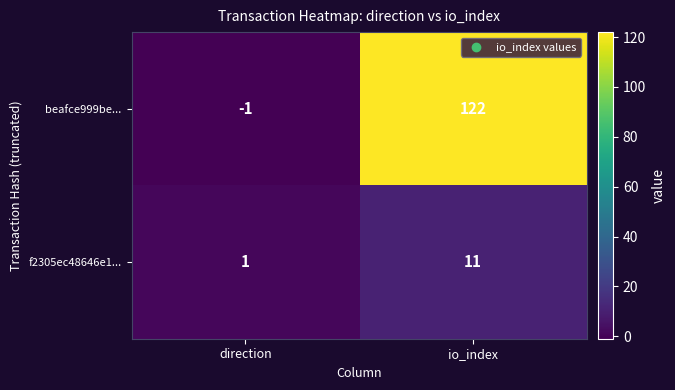

How many data points in f2305ec48646e1... are less than 11?

1